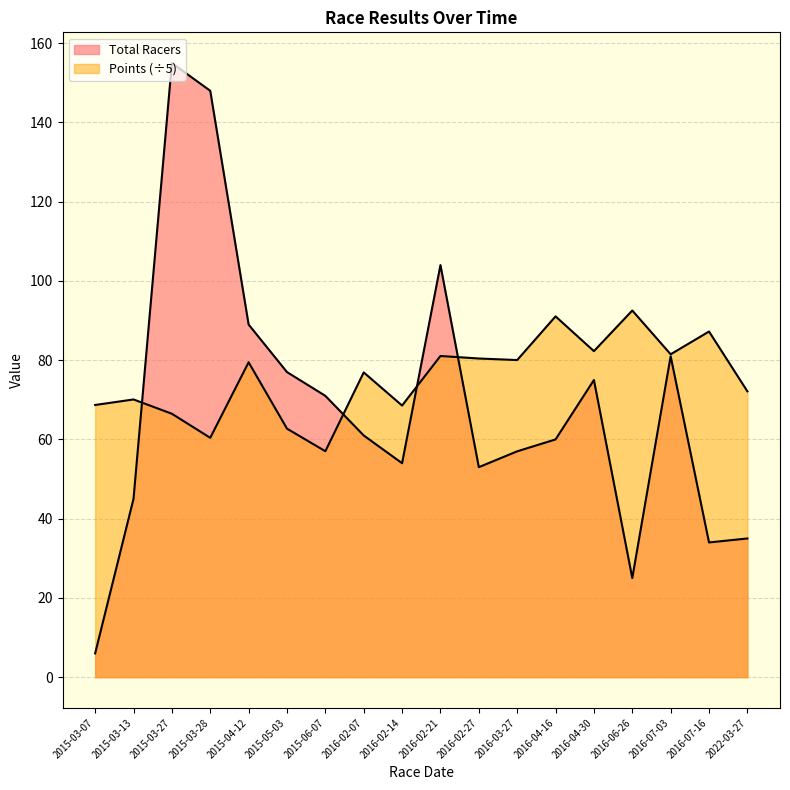

Reading right to left, transcribe all the data shown in this chart.

Total Racers: 2022-03-27=35.0	2016-07-16=34.0	2016-07-03=81.0	2016-06-26=25.0	2016-04-30=75.0	2016-04-16=60.0	2016-03-27=57.0	2016-02-27=53.0	2016-02-21=104.0	2016-02-14=54.0	2016-02-07=61.0	2015-06-07=71.0	2015-05-03=77.0	2015-04-12=89.0	2015-03-28=148.0	2015-03-27=155.0	2015-03-13=45.0	2015-03-07=6.0
Points: 2022-03-27=72.1	2016-07-16=87.2	2016-07-03=81.5	2016-06-26=92.5	2016-04-30=82.3	2016-04-16=91.1	2016-03-27=80.0	2016-02-27=80.4	2016-02-21=81.1	2016-02-14=68.6	2016-02-07=76.9	2015-06-07=57.0	2015-05-03=62.7	2015-04-12=79.5	2015-03-28=60.4	2015-03-27=66.5	2015-03-13=70.1	2015-03-07=68.7